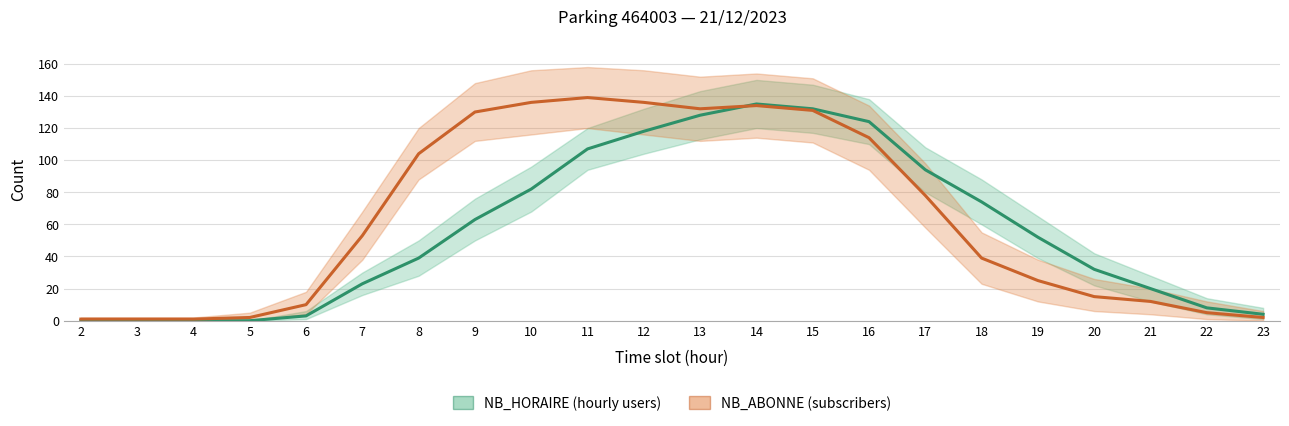

At how many categories does at least one series exceed 9?

16